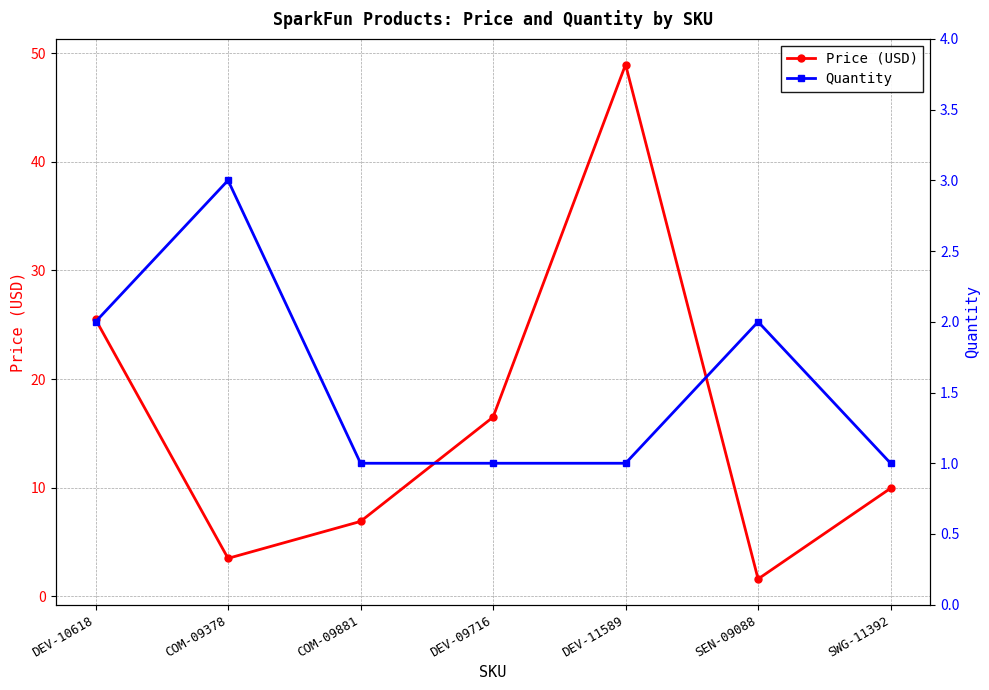

Read the Price (USD) value at DEV-09716.

16.5